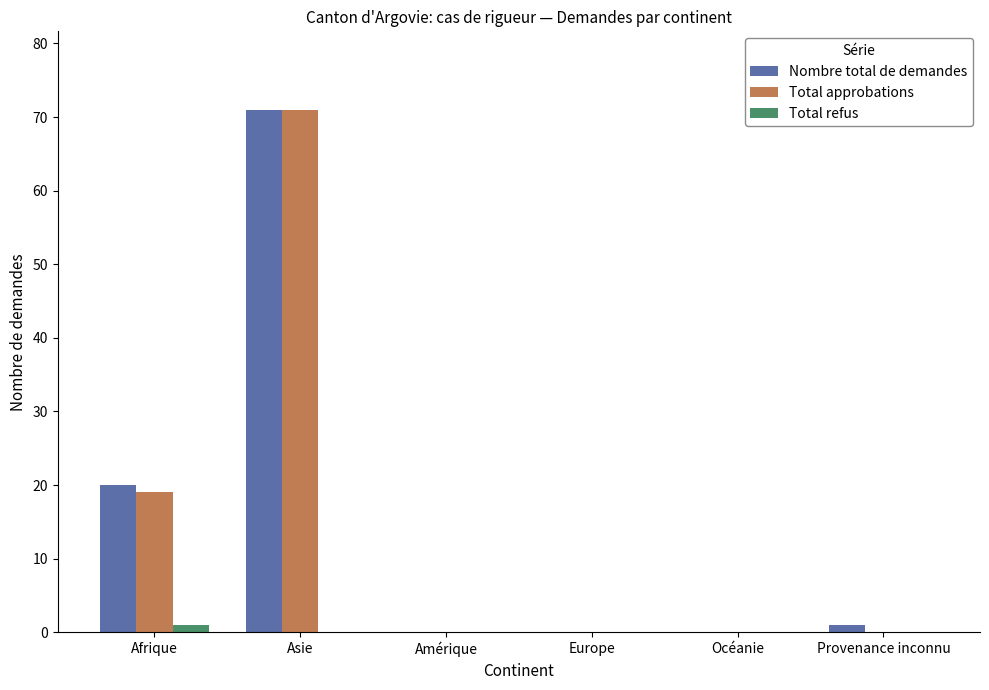

How many categories are shown in the chart?

6